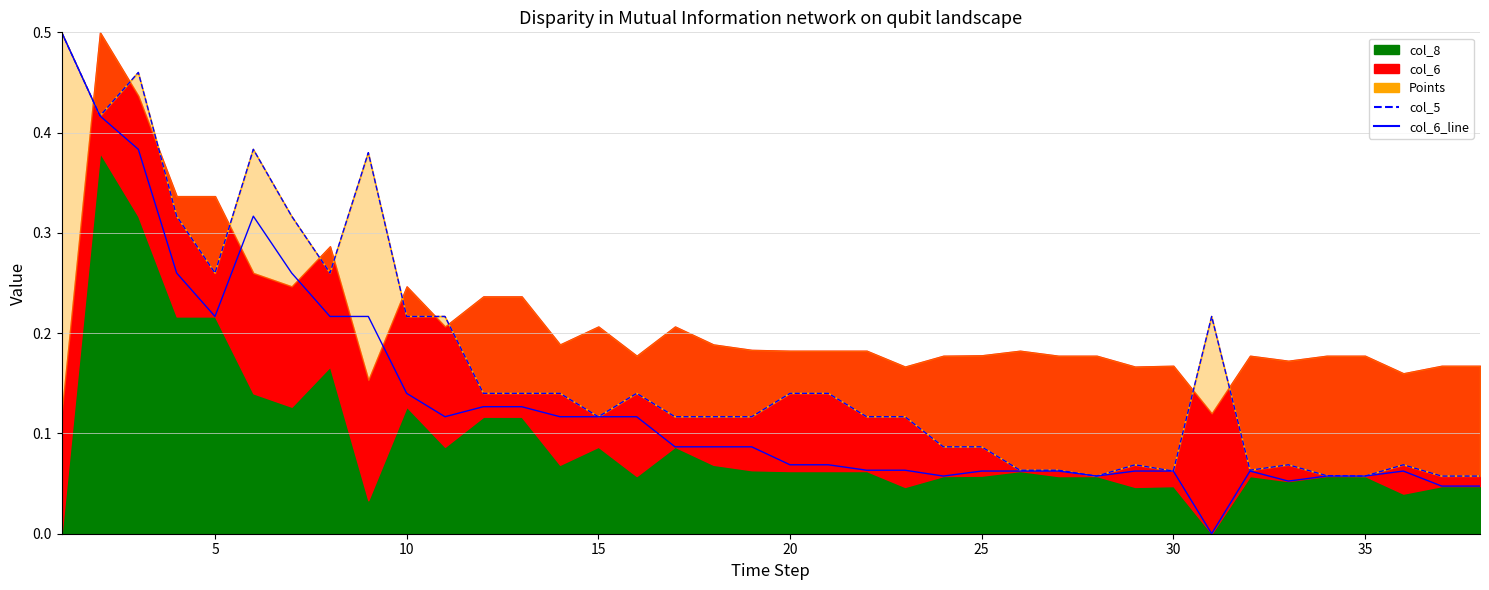

True or false: col_6_line has more than 1 points higher than both neighbors.

True